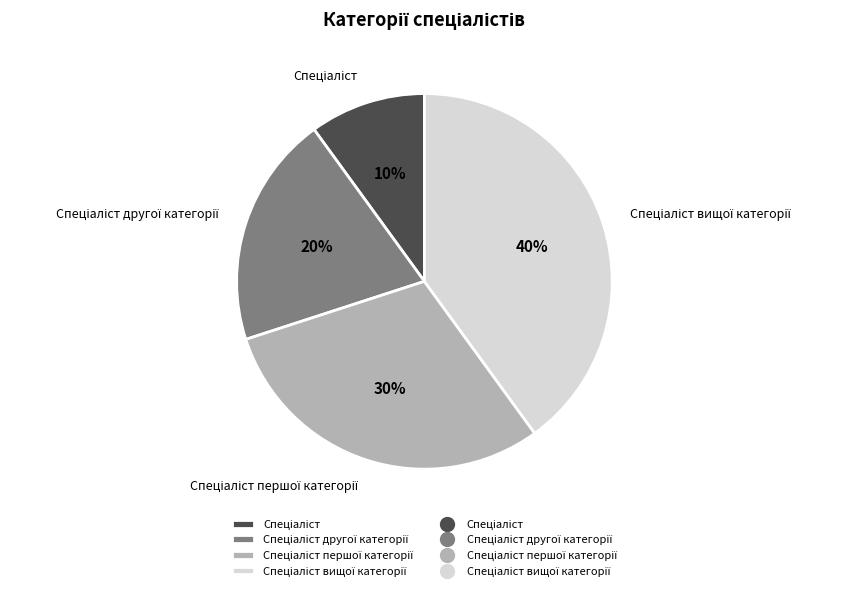

To the nearest percent, what is the average slice percentage?

25%